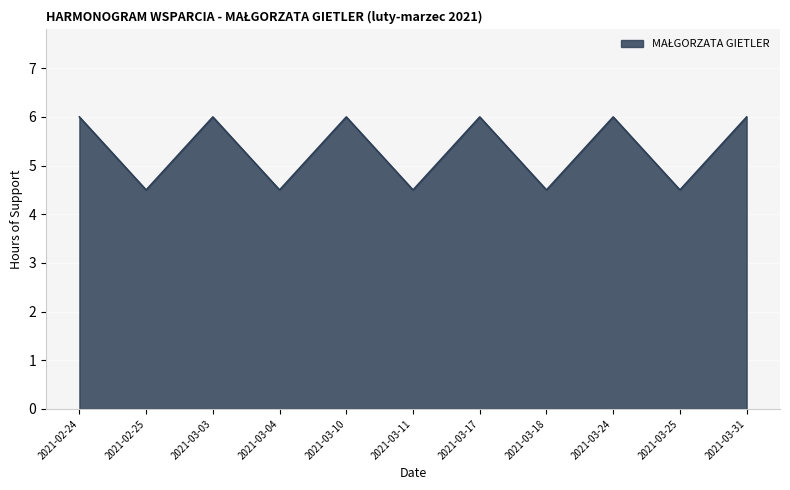

Reading left to right, list all the values displayed in this chart.

2021-02-24=6.0	2021-02-25=4.5	2021-03-03=6.0	2021-03-04=4.5	2021-03-10=6.0	2021-03-11=4.5	2021-03-17=6.0	2021-03-18=4.5	2021-03-24=6.0	2021-03-25=4.5	2021-03-31=6.0